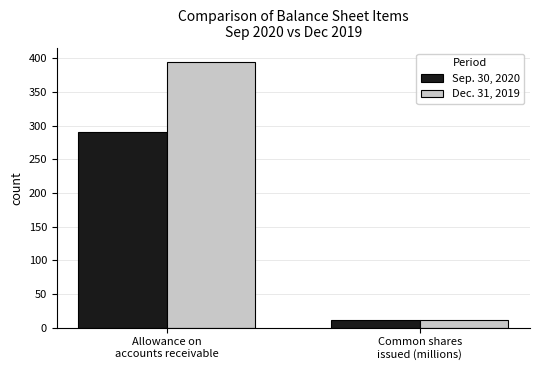

Rank the series by their maximum value, from highest to lowest.

Dec. 31, 2019, Sep. 30, 2020